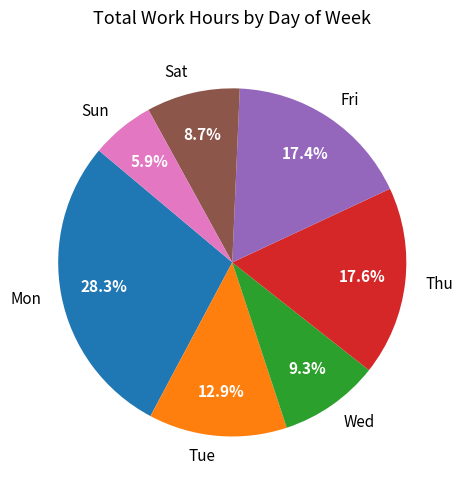

To the nearest percent, what is the difference between the largest and smallest slice percentages?

22%